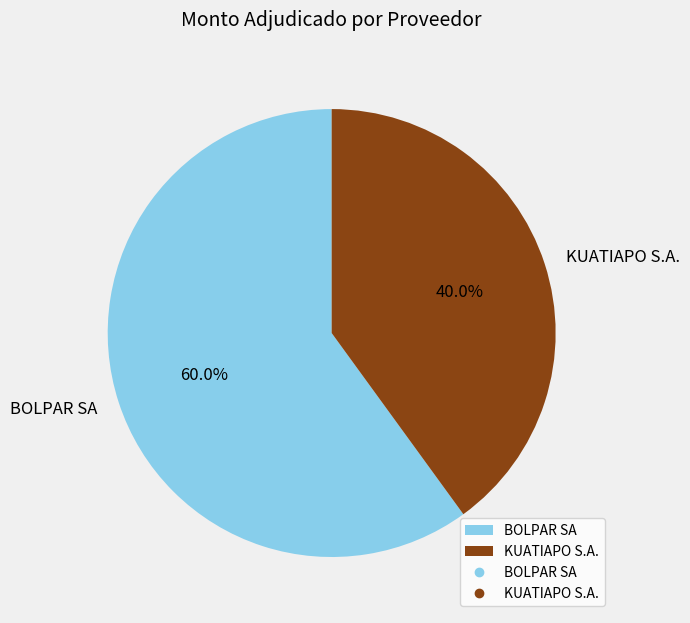

Which category has the biggest portion of the pie?

BOLPAR SA